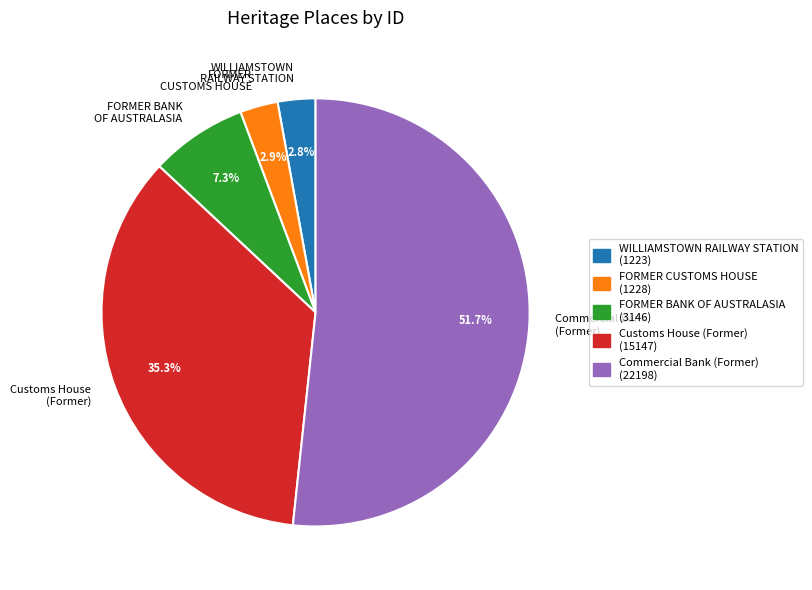

How many segments does this pie chart have?

5